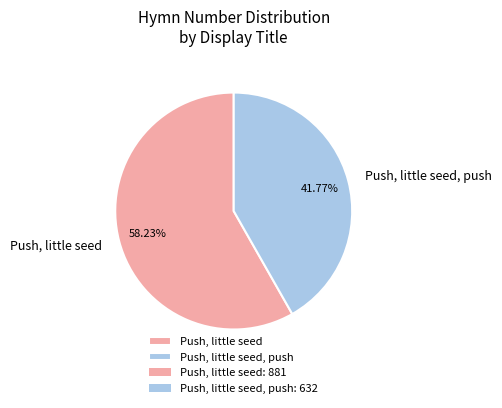

Which slice represents more than half of the pie?

Push, little seed